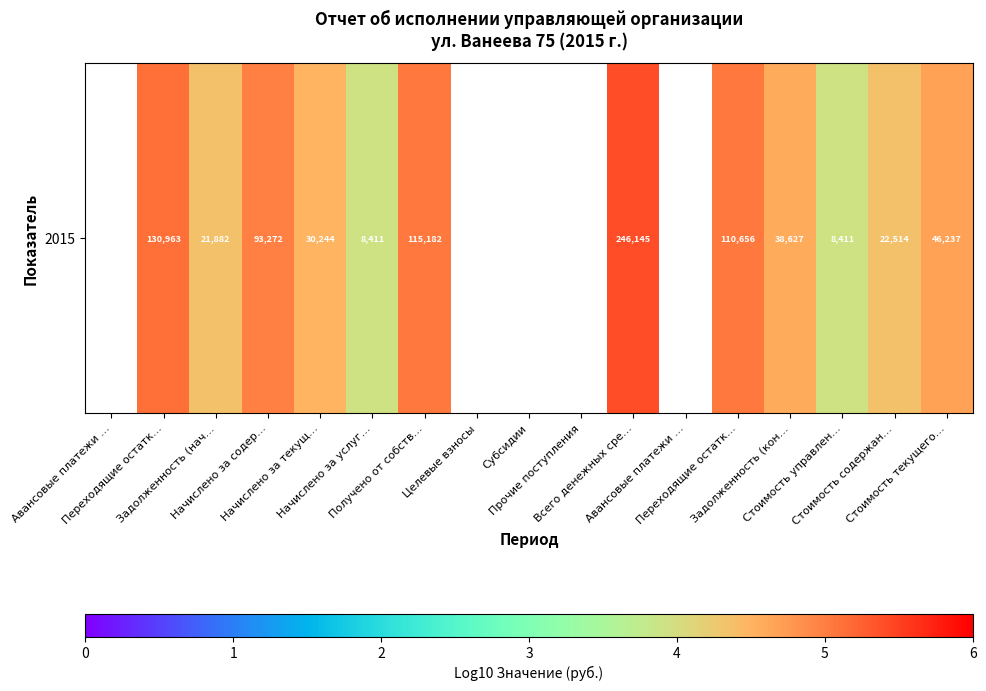

Is it true that the value at Переходящие остатк… is 5.1?

True